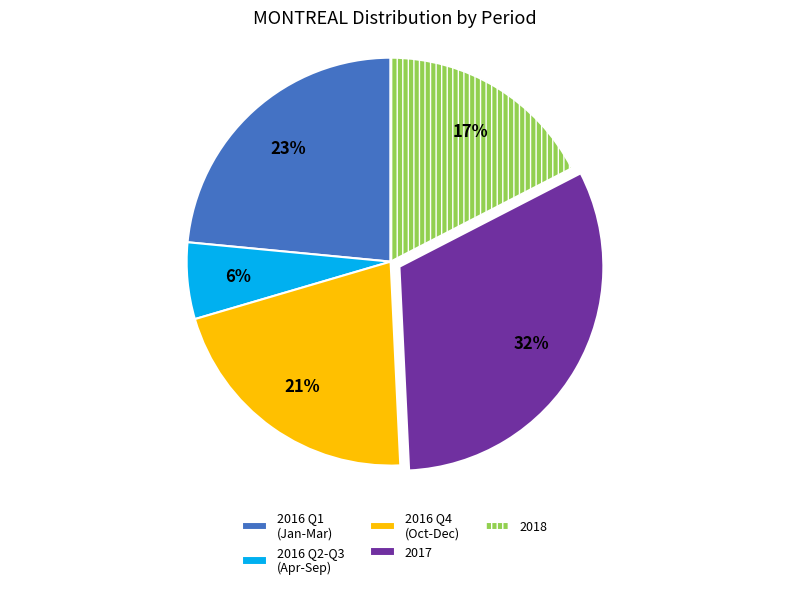

What percentage is the 2016 Q1 (Jan-Mar) slice, to the nearest percent?

23%